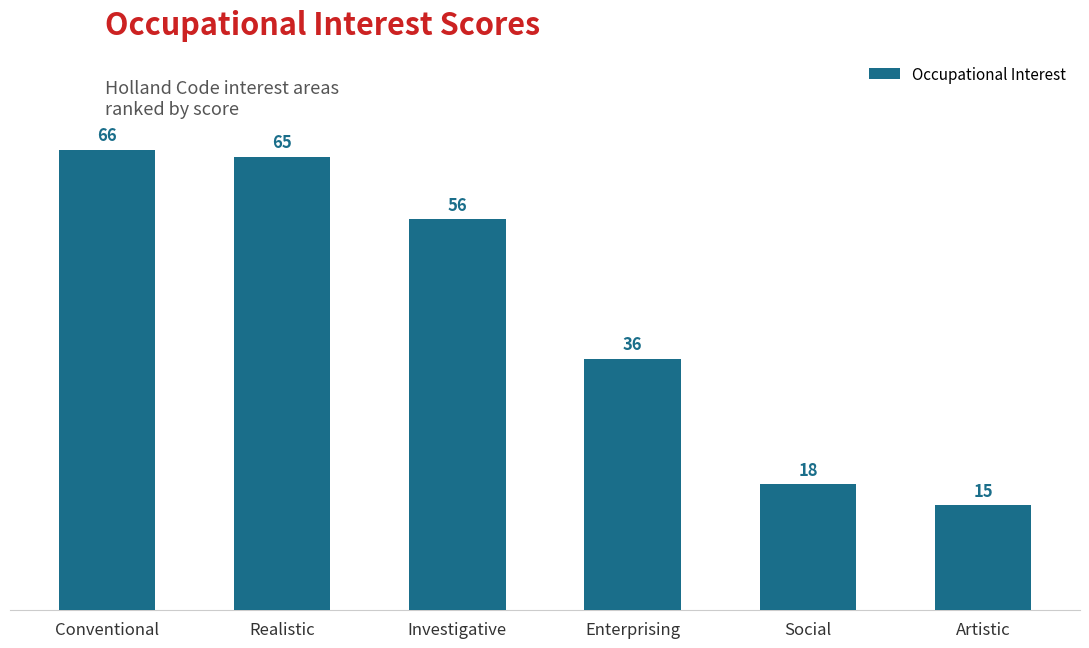

What is the maximum value shown in the chart?

66